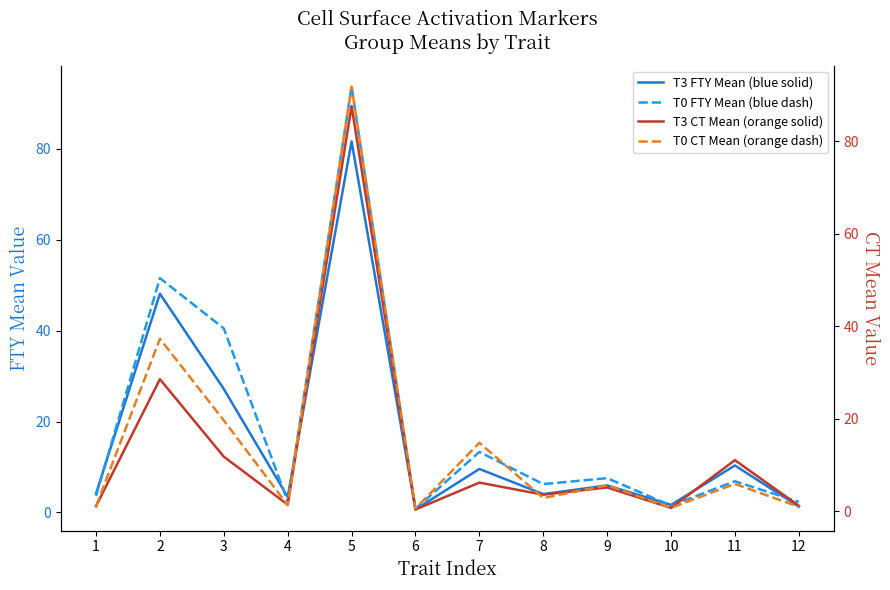

How many times do T3 p-value (CT Mean) and T3 p-value (FTY Mean) cross each other?

4